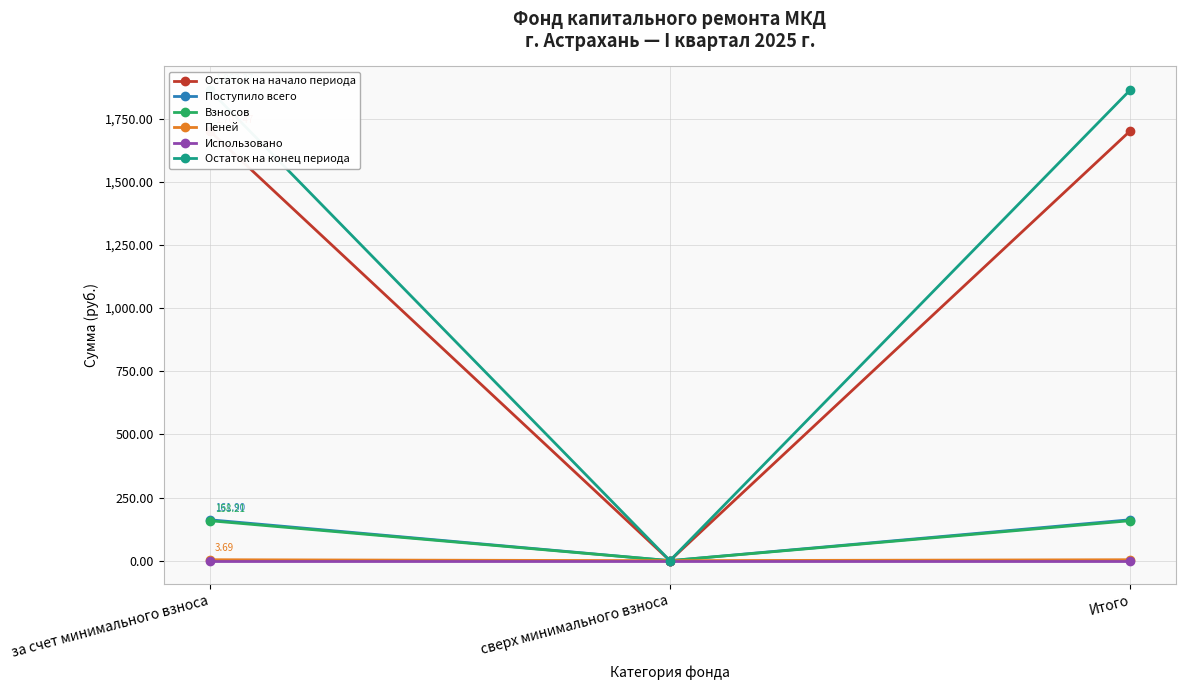

Which category has the highest value in the Взносов series?

за счет минимального взноса